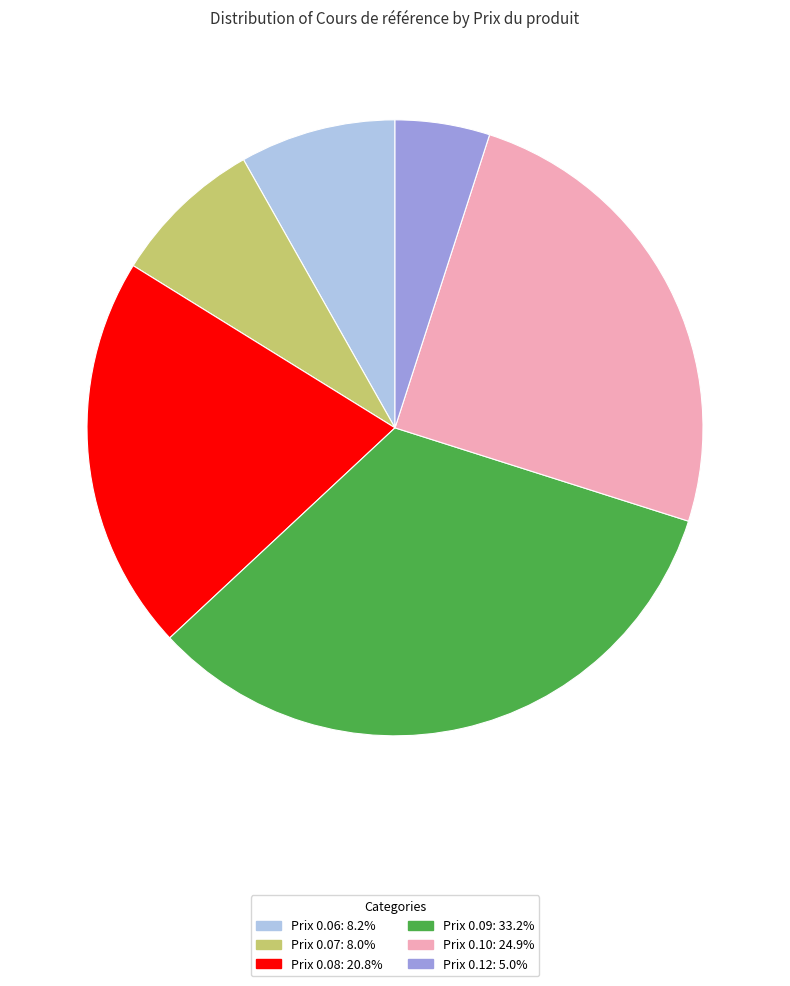

Do Prix 0.08: 20.8% and Prix 0.06: 8.2% together represent more than half of the pie?

No